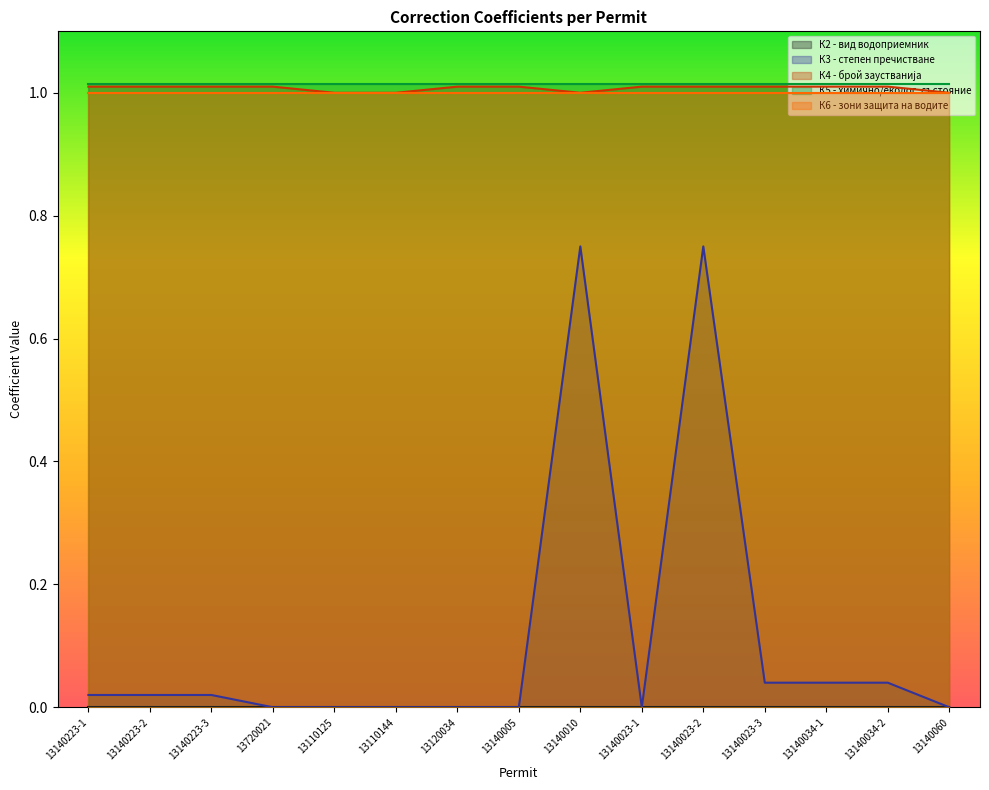

How many positive values does the К3 - степен пречистване series have?

8